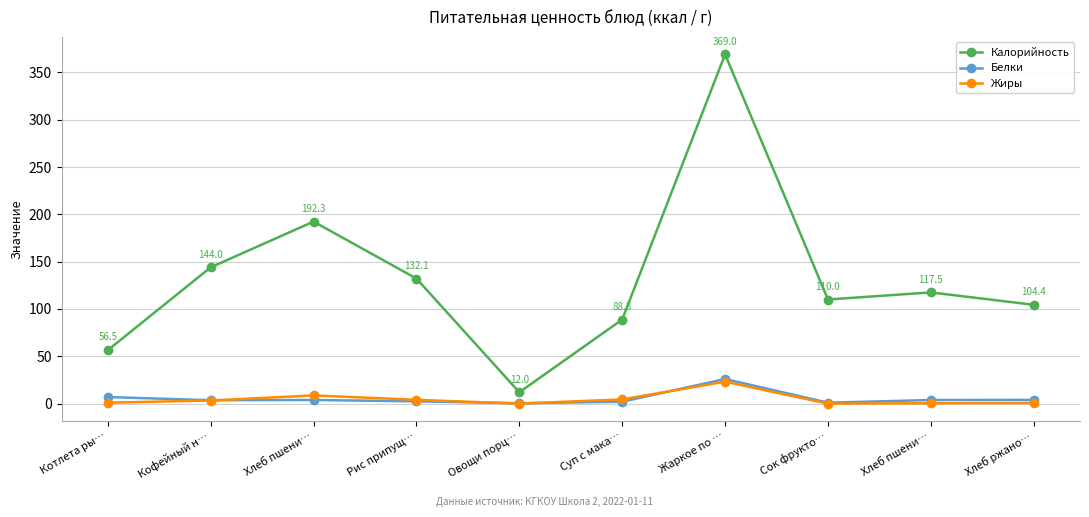

Which series has the widest spread of values?

Калорийность